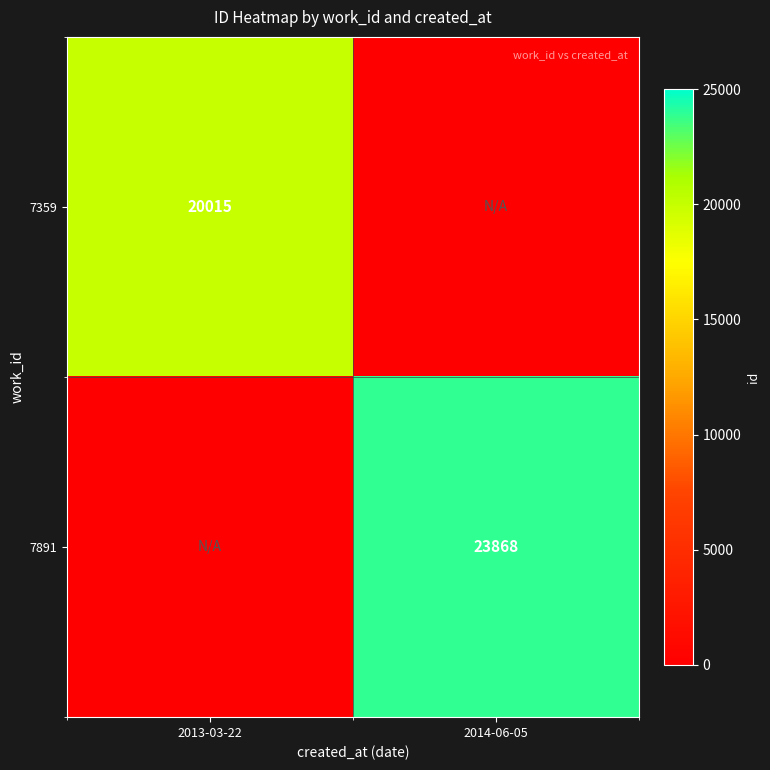

Is it true that 7891 equals 23868 at 2014-06-05?

True